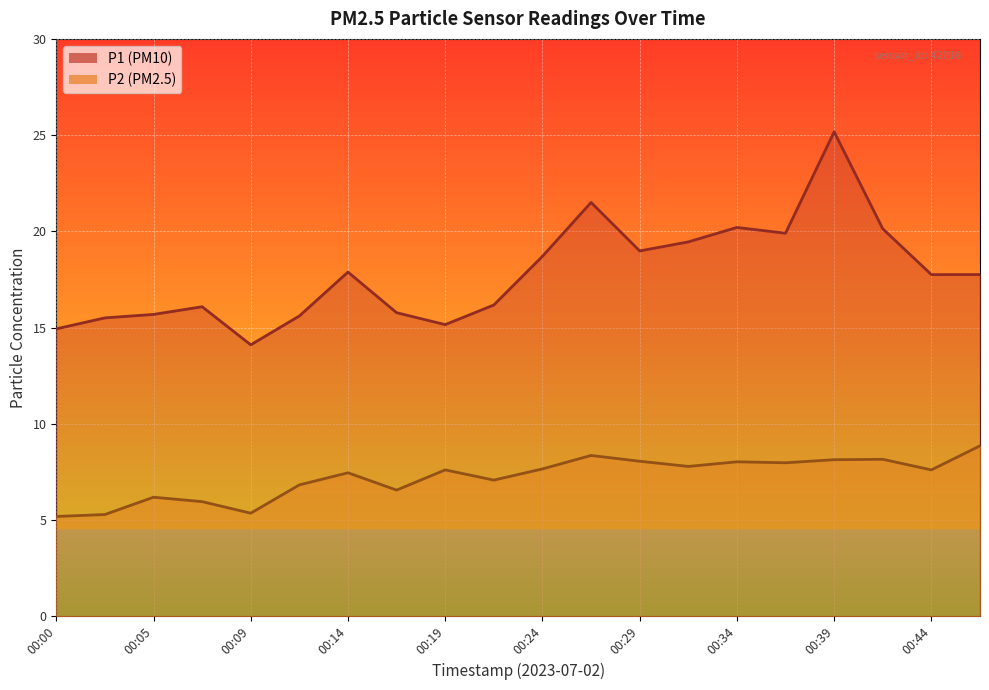

What is the difference between the maximum and second lowest values in the P2 series?

3.6